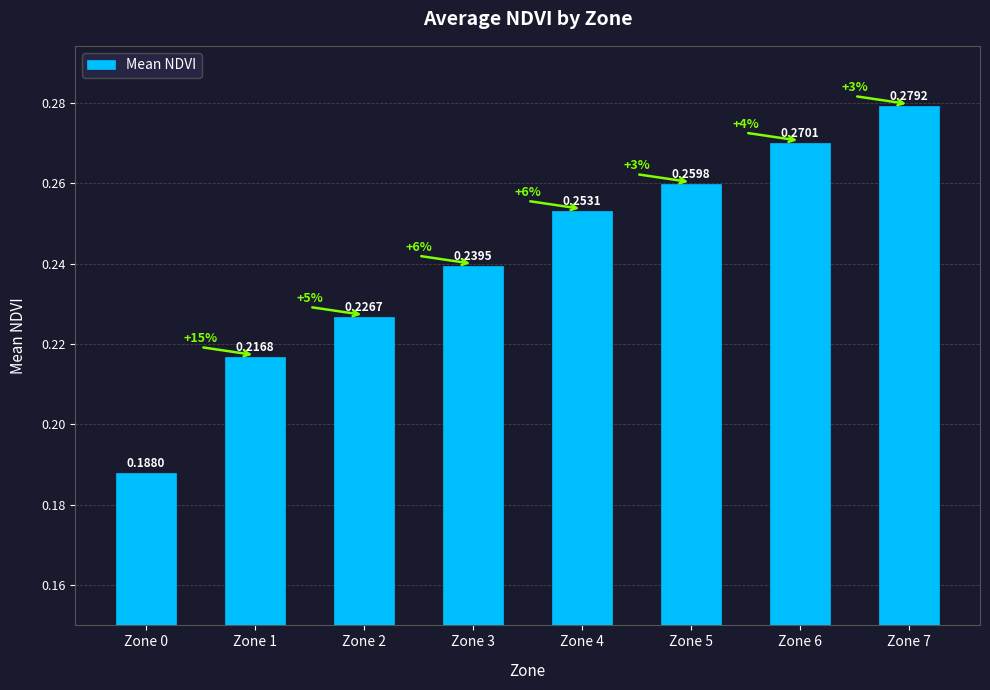

The value at Zone 0 is 0.1. True or false?

False